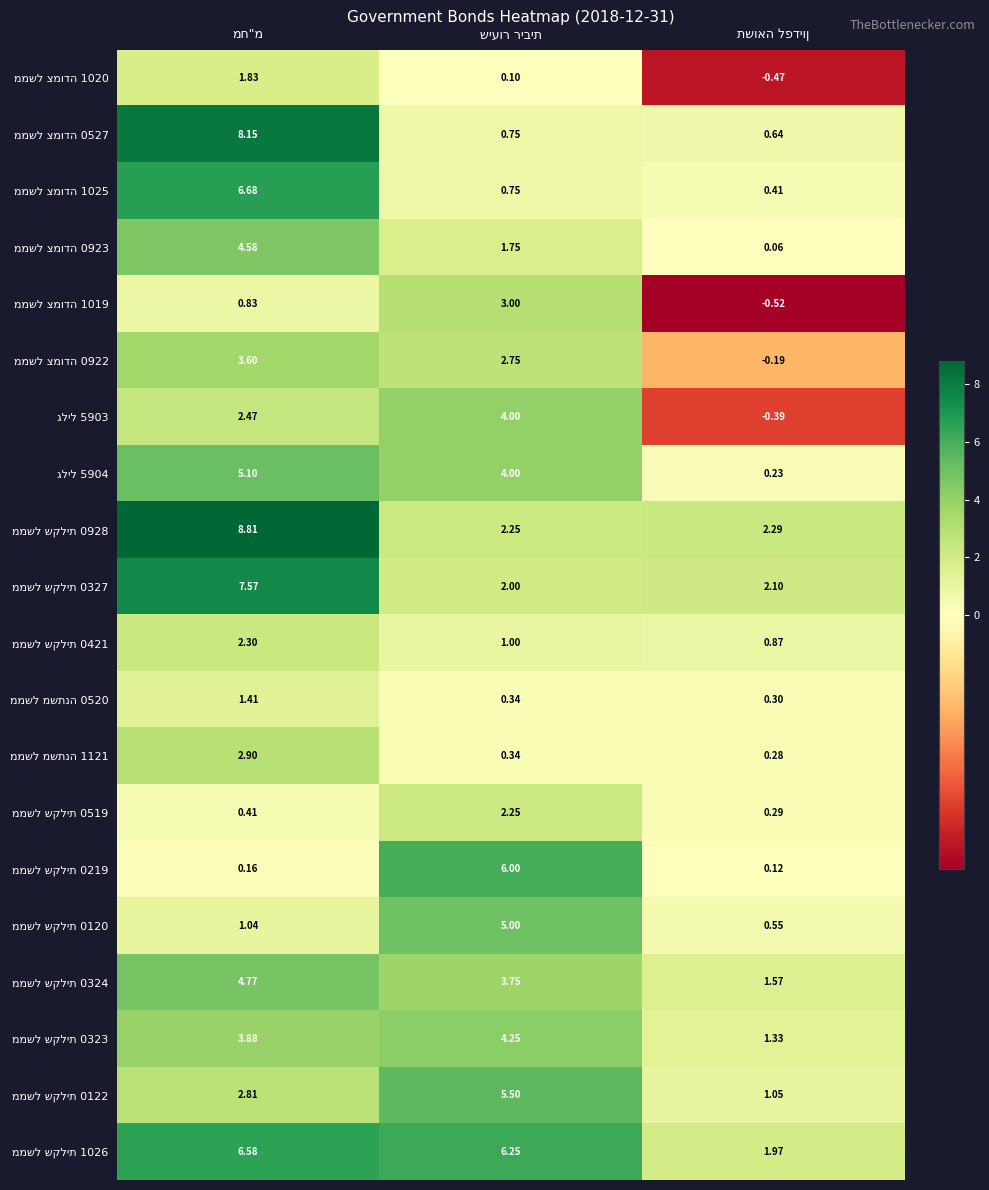

Count the number of data series in this chart.

20